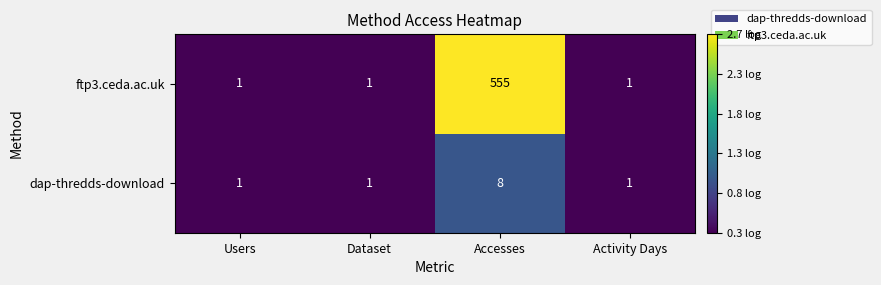

The value of ftp3.ceda.ac.uk at Activity Days is 1. True or false?

True